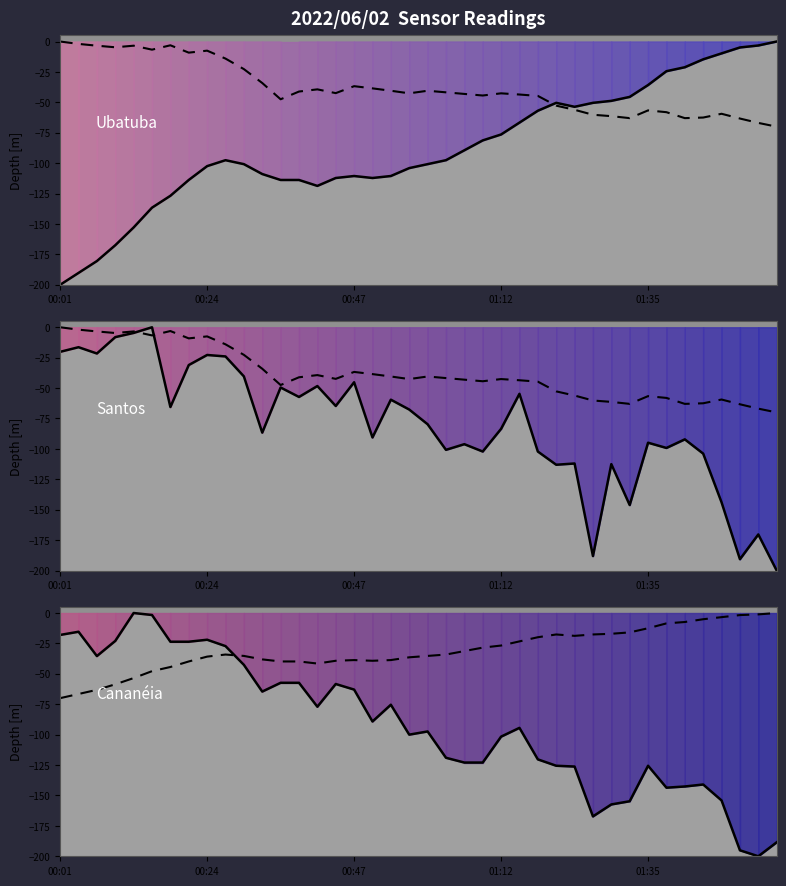

What is the value of the surface point at the 4th from the left?

-23.0